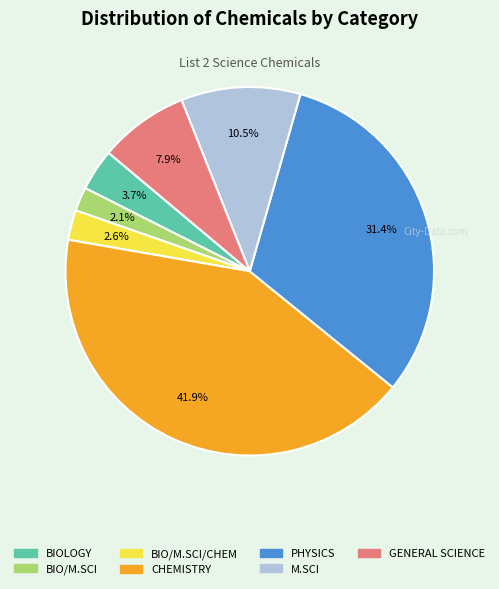

Is there any slice that represents more than half of the pie?

No